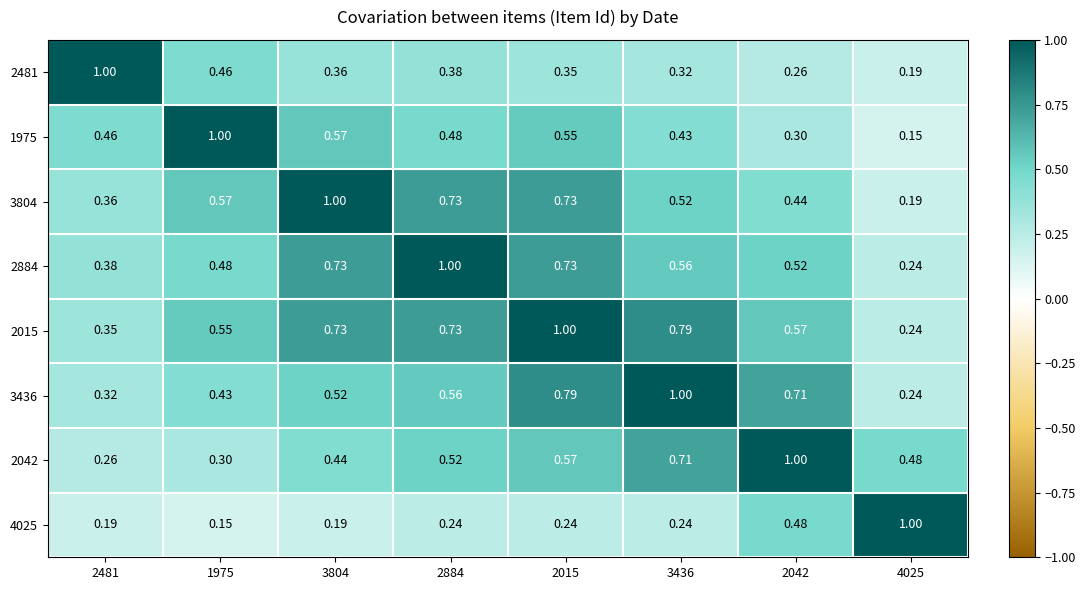

Which series has the largest total across all categories?

2015